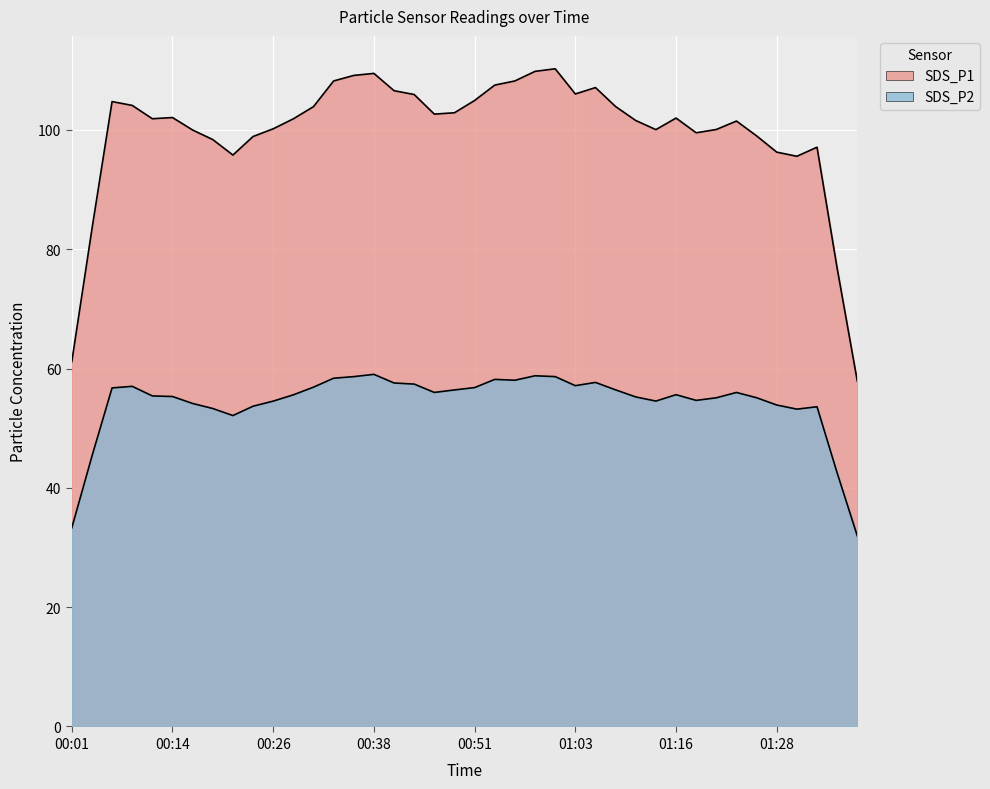

Between 00:38 and 00:21, which is larger?

00:38